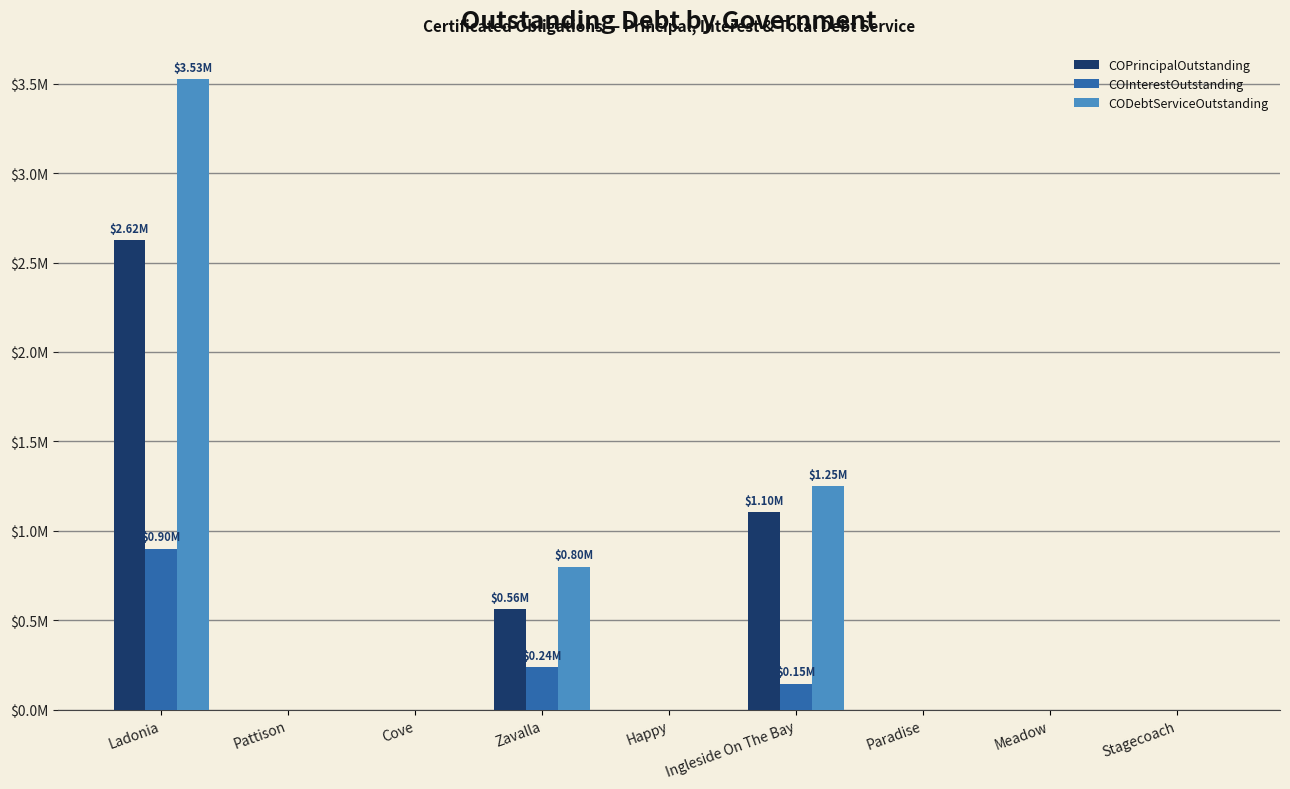

Are the bars horizontal?

No